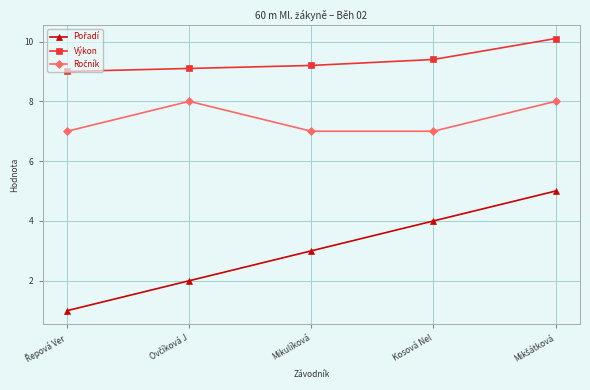

What is the smallest value displayed?

1.0